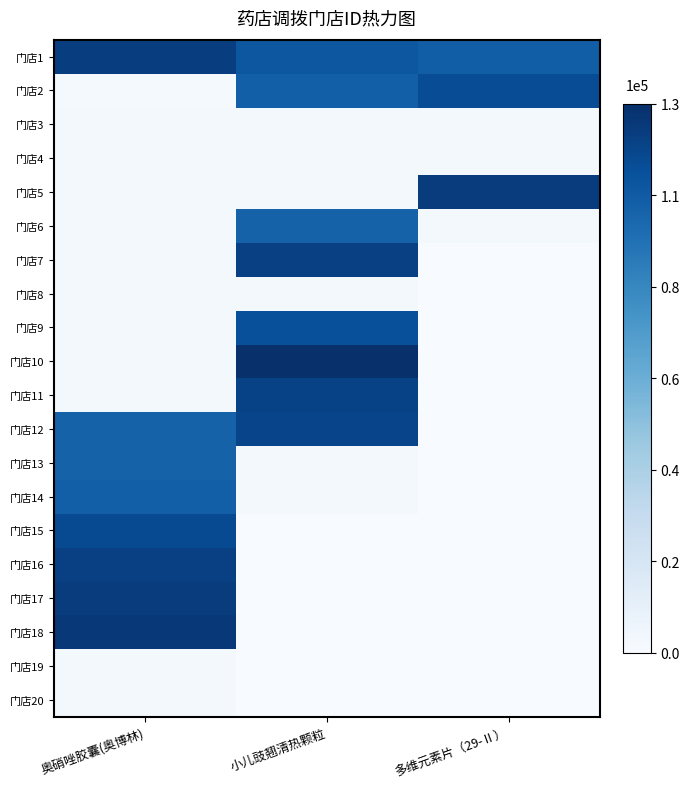

Reading left to right, list all the values displayed in this chart.

门店1: 奥硝唑胶囊(奥博林)=119622	小儿豉翘清热颗粒=107658	多维元素片（29-Ⅱ）=104428
门店2: 奥硝唑胶囊(奥博林)=1950	小儿豉翘清热颗粒=103639	多维元素片（29-Ⅱ）=113008
门店3: 奥硝唑胶囊(奥博林)=2483	小儿豉翘清热颗粒=2854	多维元素片（29-Ⅱ）=2735
门店4: 奥硝唑胶囊(奥博林)=2713	小儿豉翘清热颗粒=2904	多维元素片（29-Ⅱ）=2865
门店5: 奥硝唑胶囊(奥博林)=2741	小儿豉翘清热颗粒=2844	多维元素片（29-Ⅱ）=120844
门店6: 奥硝唑胶囊(奥博林)=2751	小儿豉翘清热颗粒=102564	多维元素片（29-Ⅱ）=2479
门店7: 奥硝唑胶囊(奥博林)=2797	小儿豉翘清热颗粒=118758	多维元素片（29-Ⅱ）=0
门店8: 奥硝唑胶囊(奥博林)=2816	小儿豉翘清热颗粒=2816	多维元素片（29-Ⅱ）=0
门店9: 奥硝唑胶囊(奥博林)=2886	小儿豉翘清热颗粒=111126	多维元素片（29-Ⅱ）=0
门店10: 奥硝唑胶囊(奥博林)=2901	小儿豉翘清热颗粒=126923	多维元素片（29-Ⅱ）=0
门店11: 奥硝唑胶囊(奥博林)=2916	小儿豉翘清热颗粒=117923	多维元素片（29-Ⅱ）=0
门店12: 奥硝唑胶囊(奥博林)=102564	小儿豉翘清热颗粒=116919	多维元素片（29-Ⅱ）=0
门店13: 奥硝唑胶囊(奥博林)=102565	小儿豉翘清热颗粒=2905	多维元素片（29-Ⅱ）=0
门店14: 奥硝唑胶囊(奥博林)=103639	小儿豉翘清热颗粒=2408	多维元素片（29-Ⅱ）=0
门店15: 奥硝唑胶囊(奥博林)=113833	小儿豉翘清热颗粒=0	多维元素片（29-Ⅱ）=0
门店16: 奥硝唑胶囊(奥博林)=118758	小儿豉翘清热颗粒=0	多维元素片（29-Ⅱ）=0
门店17: 奥硝唑胶囊(奥博林)=120844	小儿豉翘清热颗粒=0	多维元素片（29-Ⅱ）=0
门店18: 奥硝唑胶囊(奥博林)=122718	小儿豉翘清热颗粒=0	多维元素片（29-Ⅱ）=0
门店19: 奥硝唑胶囊(奥博林)=2714	小儿豉翘清热颗粒=0	多维元素片（29-Ⅱ）=0
门店20: 奥硝唑胶囊(奥博林)=2820	小儿豉翘清热颗粒=0	多维元素片（29-Ⅱ）=0